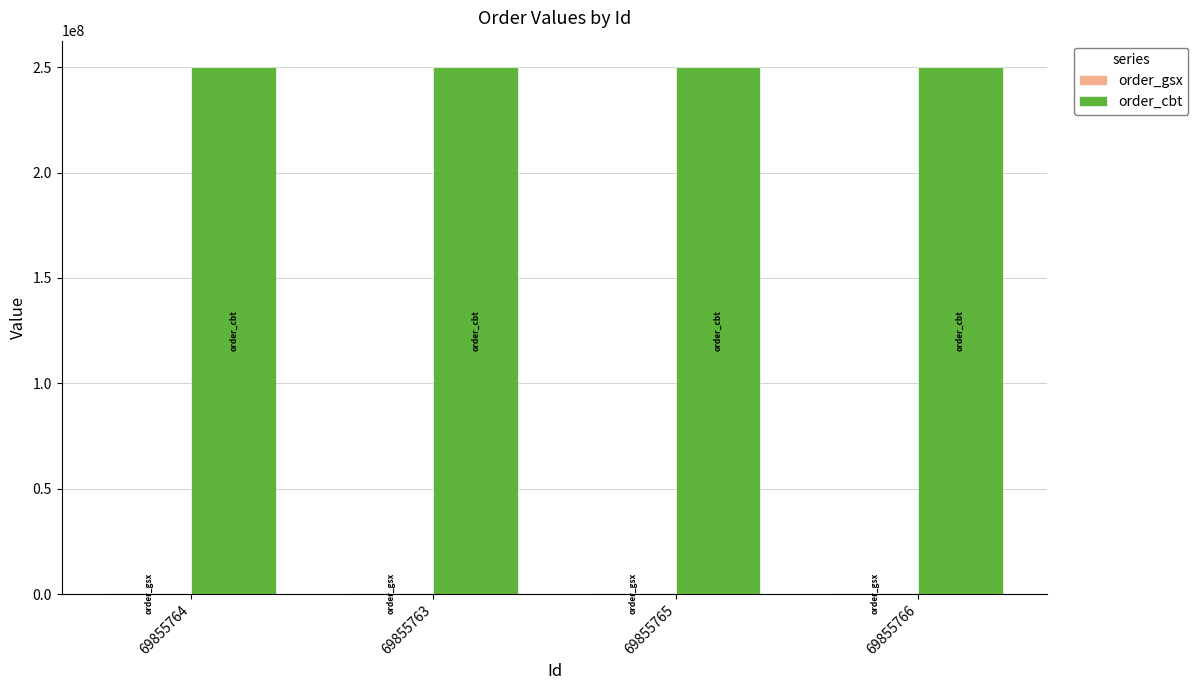

Which series has the largest total across all categories?

order_cbt